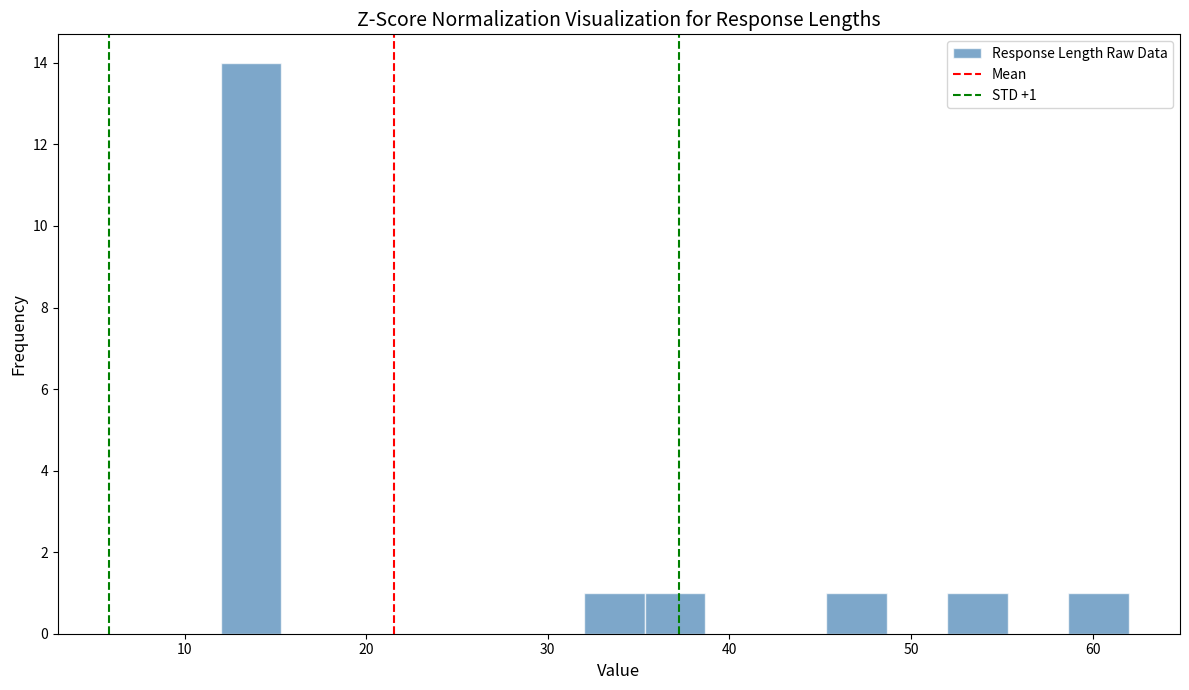

Read against the x-axis, roughly where is the centre of the tallest bar?

14